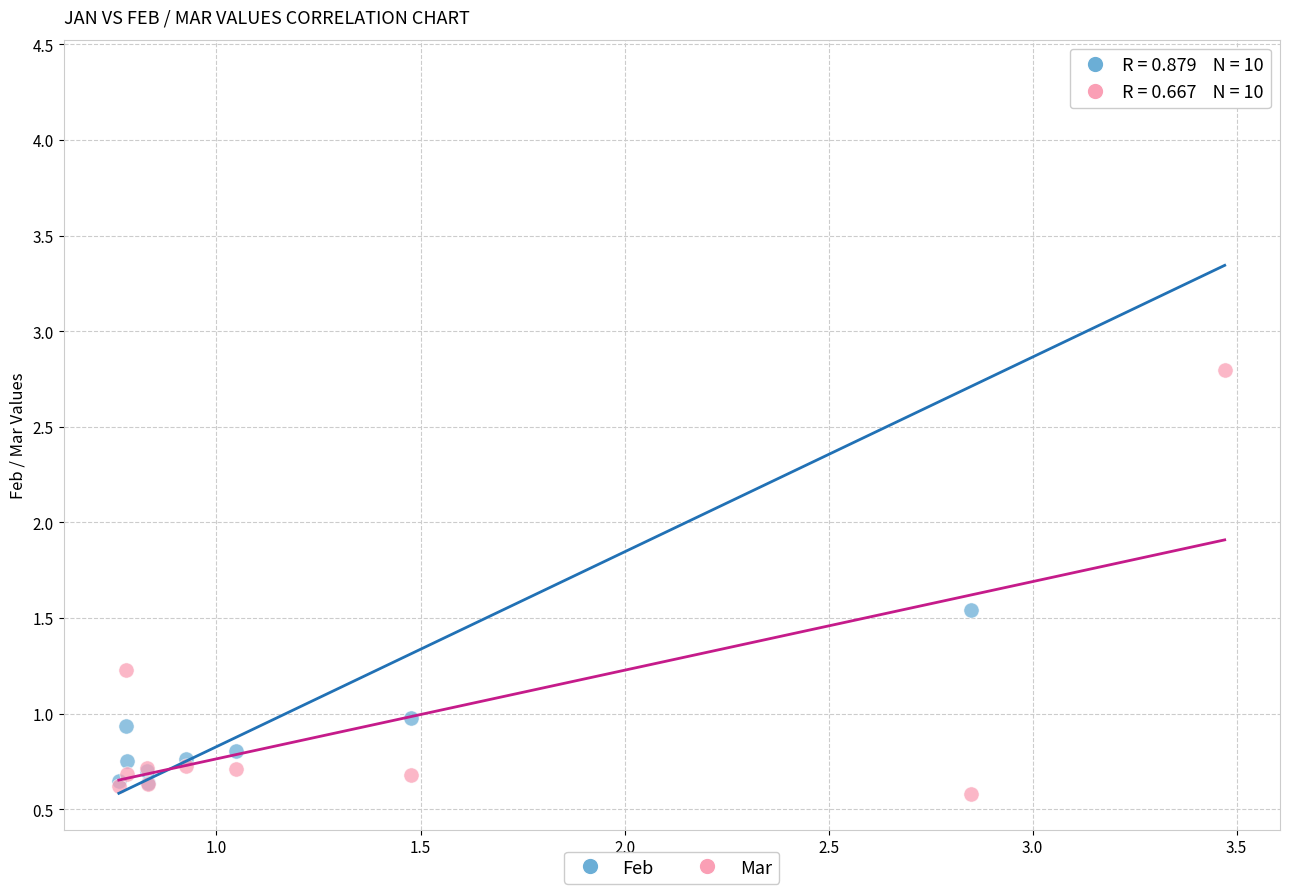

Which series reaches the minimum Y coordinate?

Mar